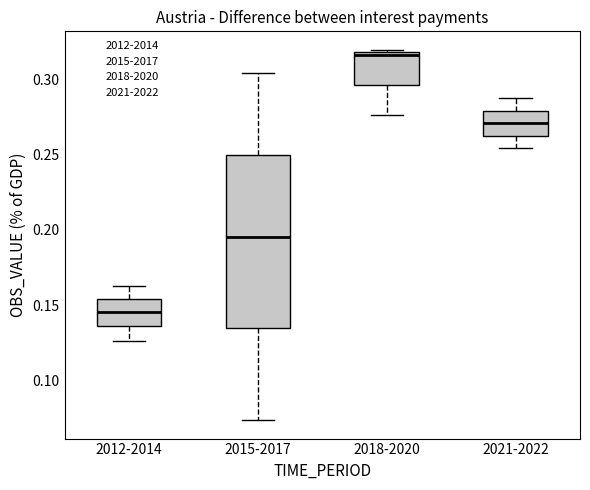

Reading left to right, read every box against the y-axis: the position of its median line, the range the box covers, and the ends of its whiskers. The values are not printed on the chart, so give them approximately, as read against the axis.

2012-2014: median 0.145, box 0.135 to 0.155, whiskers 0.125 to 0.165
2015-2017: median 0.195, box 0.135 to 0.250, whiskers 0.075 to 0.305
2018-2020: median 0.315, box 0.295 to 0.320, whiskers 0.275 to 0.320 (just above the box's upper edge)
2021-2022: median 0.270, box 0.265 to 0.280, whiskers 0.255 to 0.290